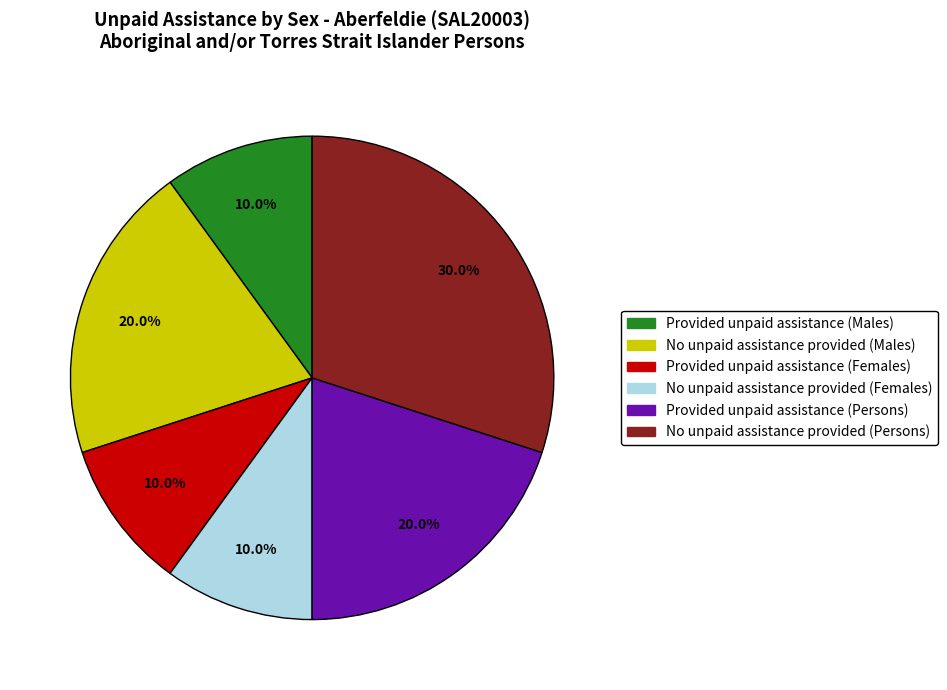

To the nearest percent, what percentage of the pie is No unpaid assistance provided (Males)?

20%